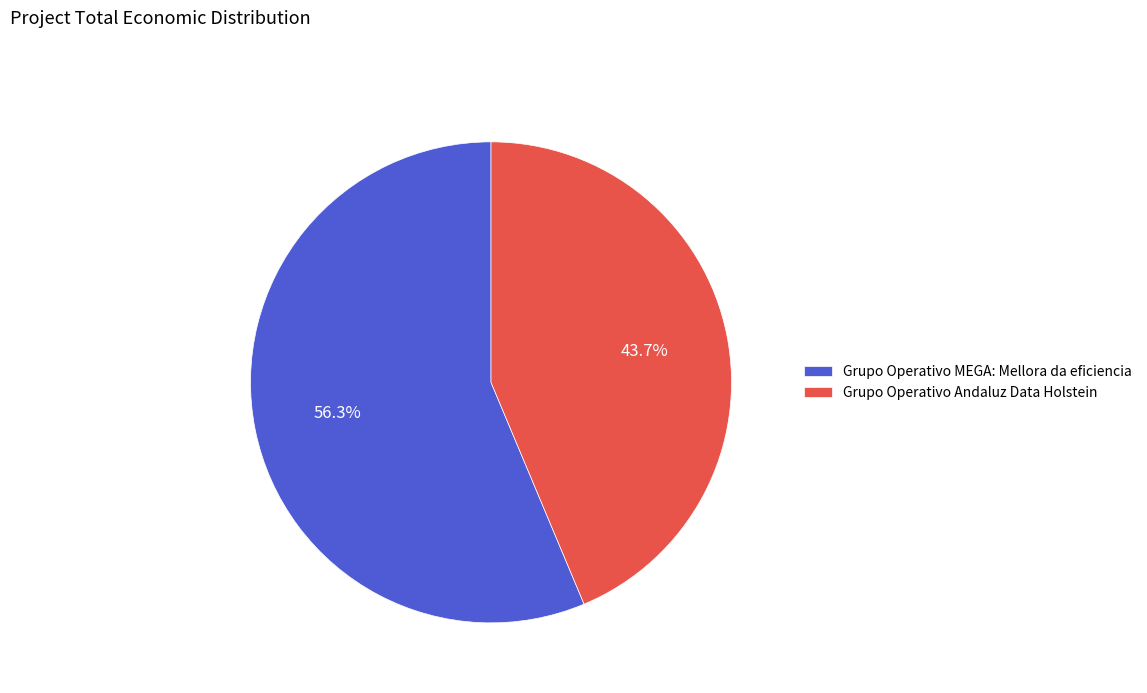

How many segments does this pie chart have?

2